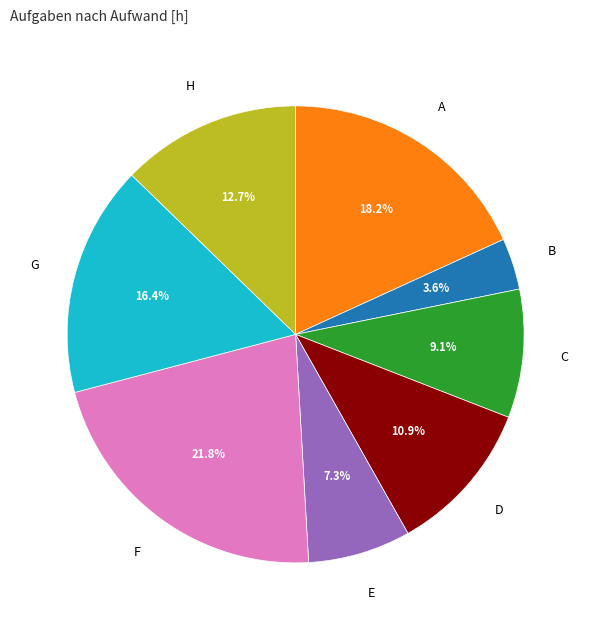

Does any single category account for the majority?

No